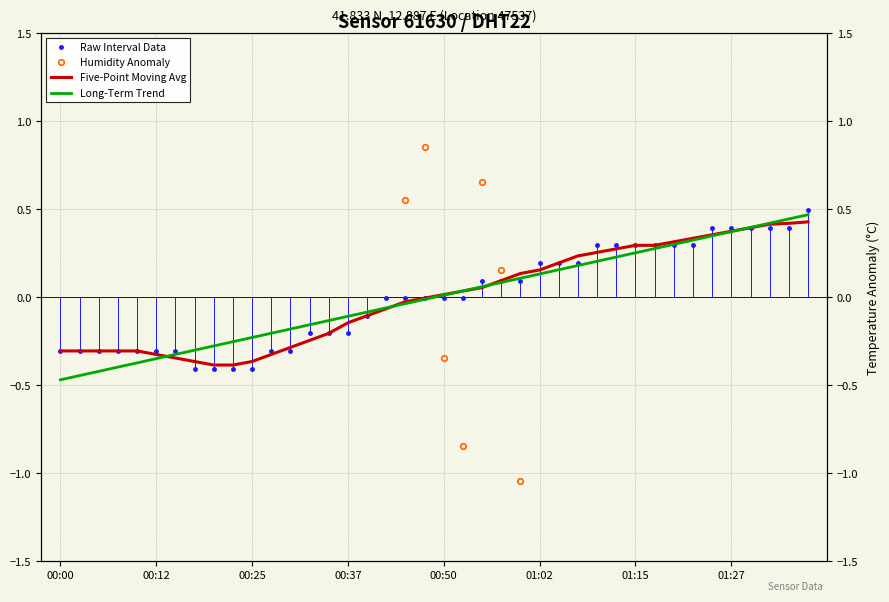

How many times do Raw Interval Data and Humidity Anomaly cross each other?

3